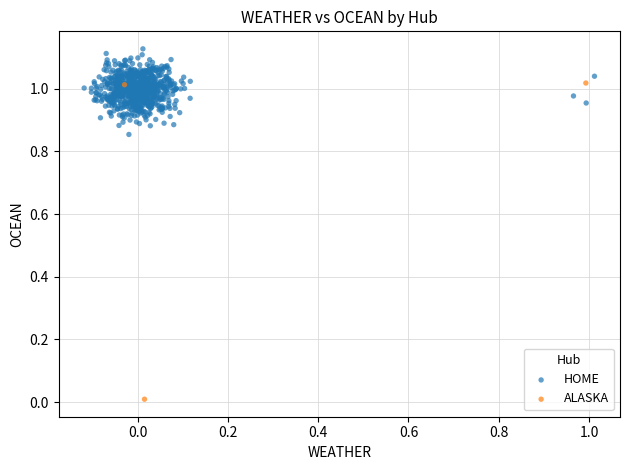

Which series contains the highest Y value?

HOME